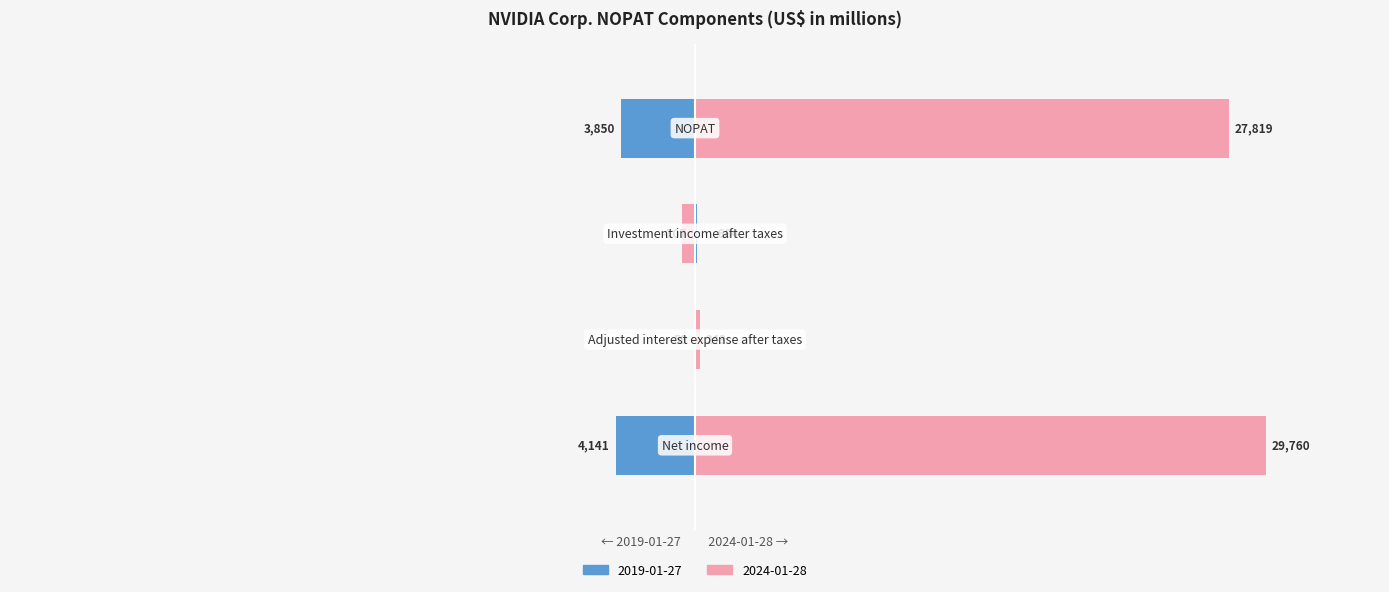

At how many categories does at least one series exceed 33?

2